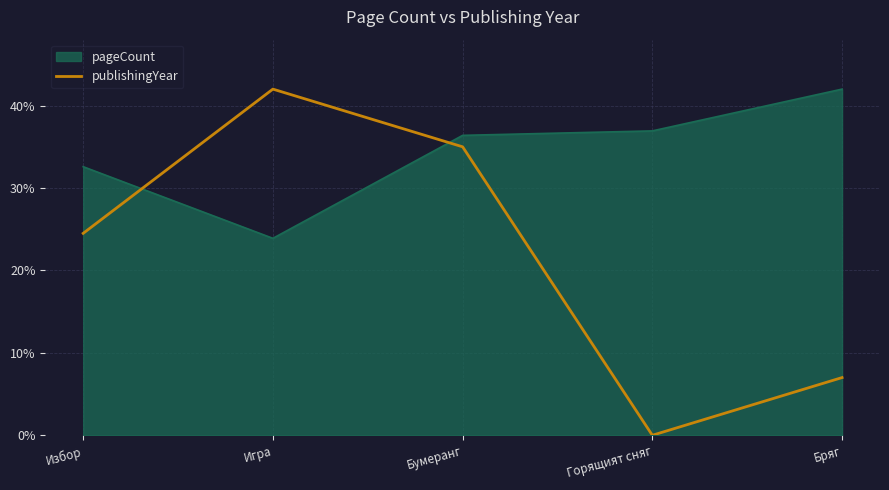

Reading left to right, transcribe all the data shown in this chart.

pageCount: Избор=32.6	Игра=23.9	Бумеранг=36.4	Горящият сняг=36.9	Бряг=42.0
publishingYear: Избор=24.5	Игра=42.0	Бумеранг=35.0	Горящият сняг=0.0	Бряг=7.0